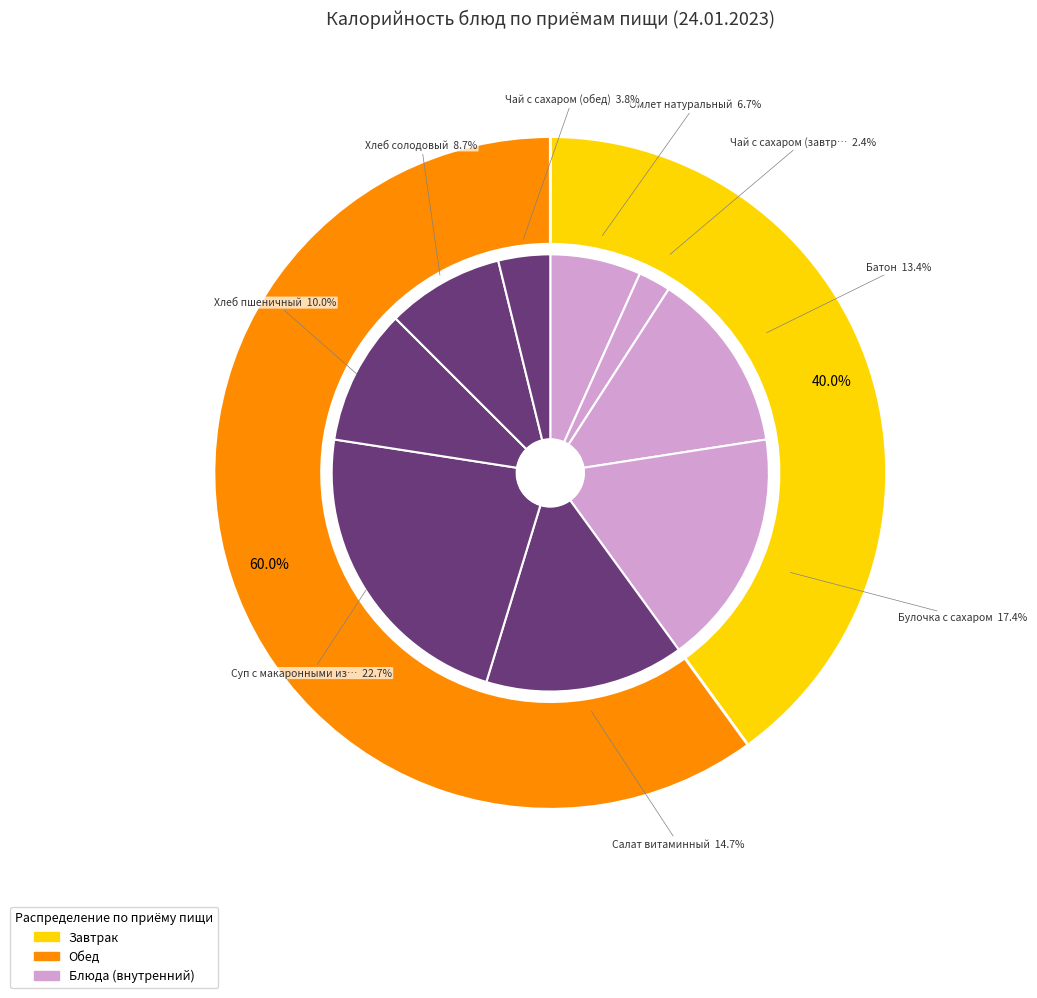

Is there a majority slice in this chart?

No